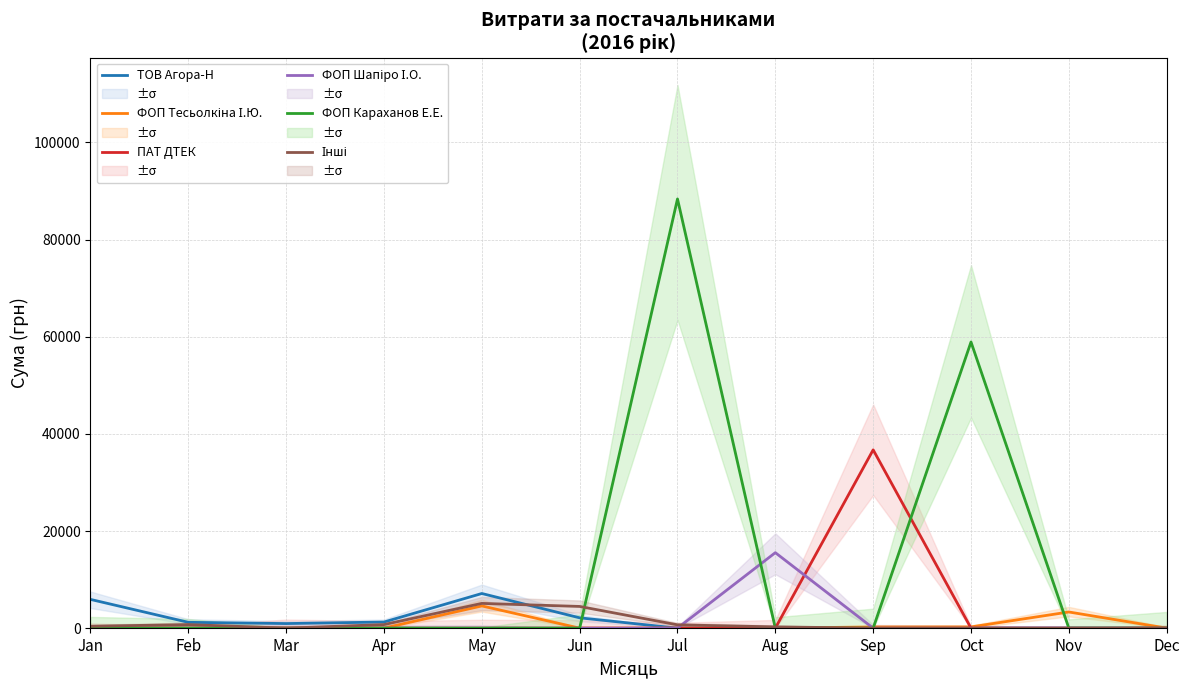

True or false: ПАТ ДТЕК has a value of 25049.1 at Aug.

False